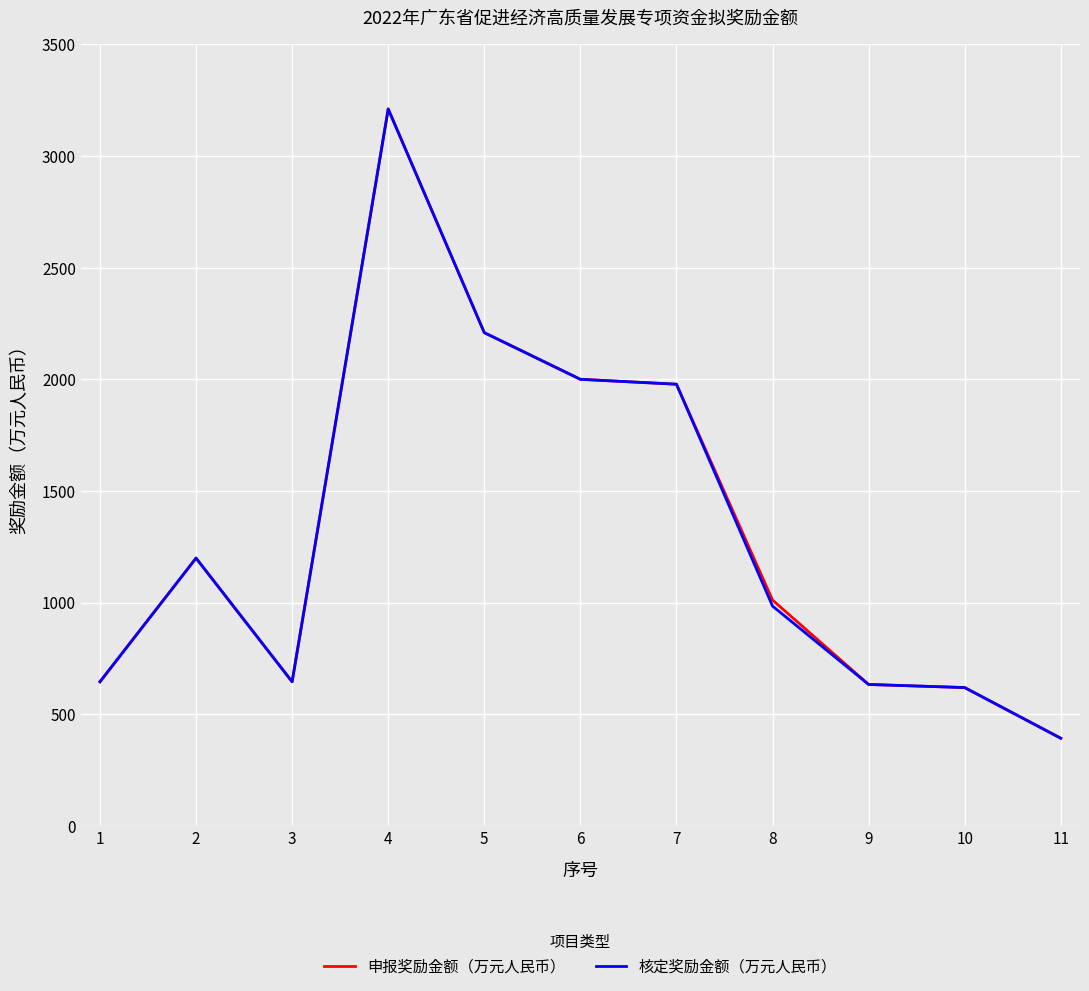

What is the maximum value shown in the chart?

3211